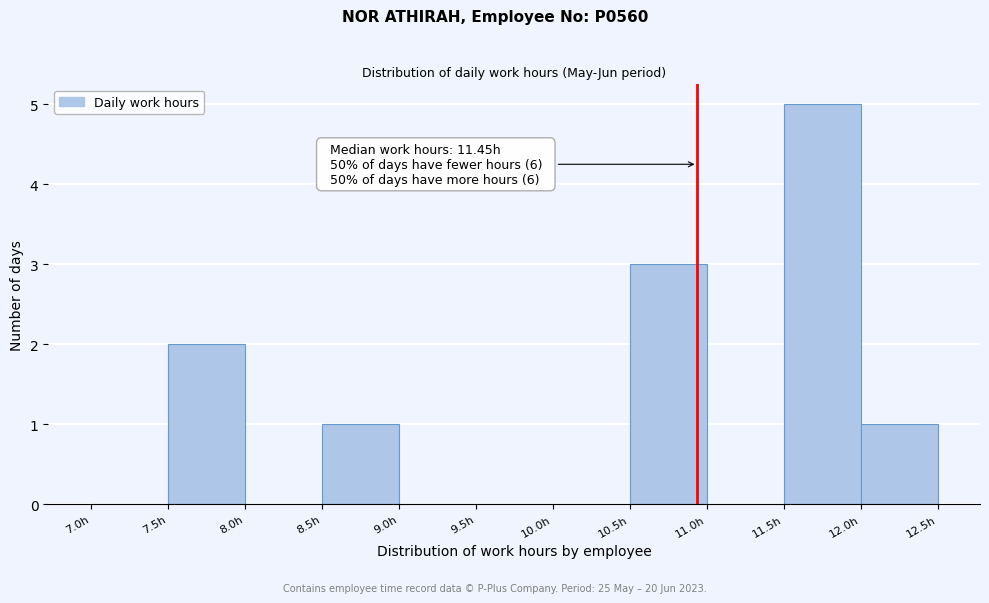

Which range on the x-axis has the tallest bar?

11.5 to 12.0